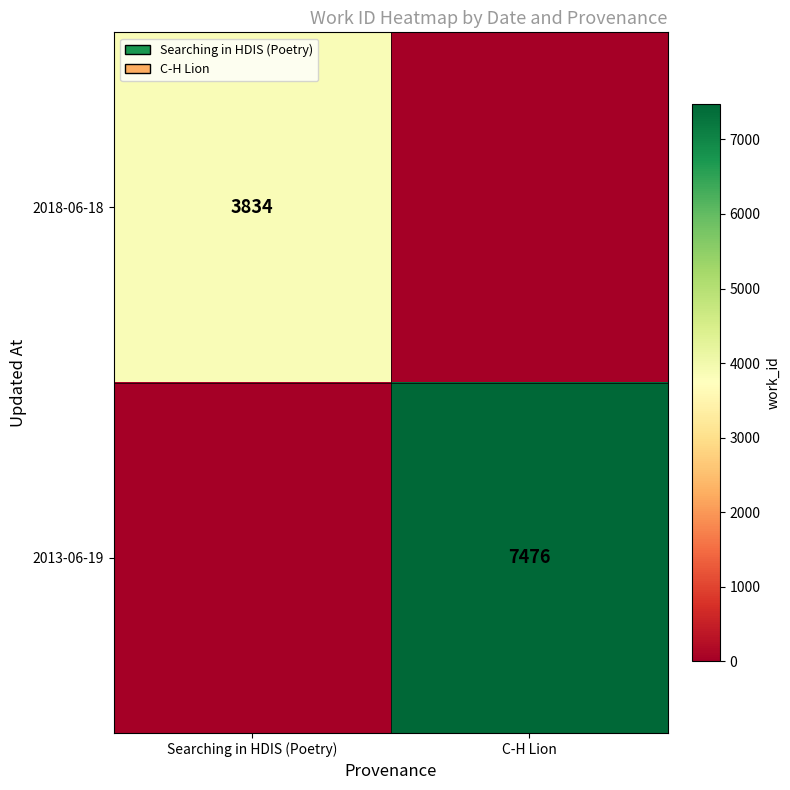

The 2013-06-19 series shows 4814 at C-H Lion. True or false?

False